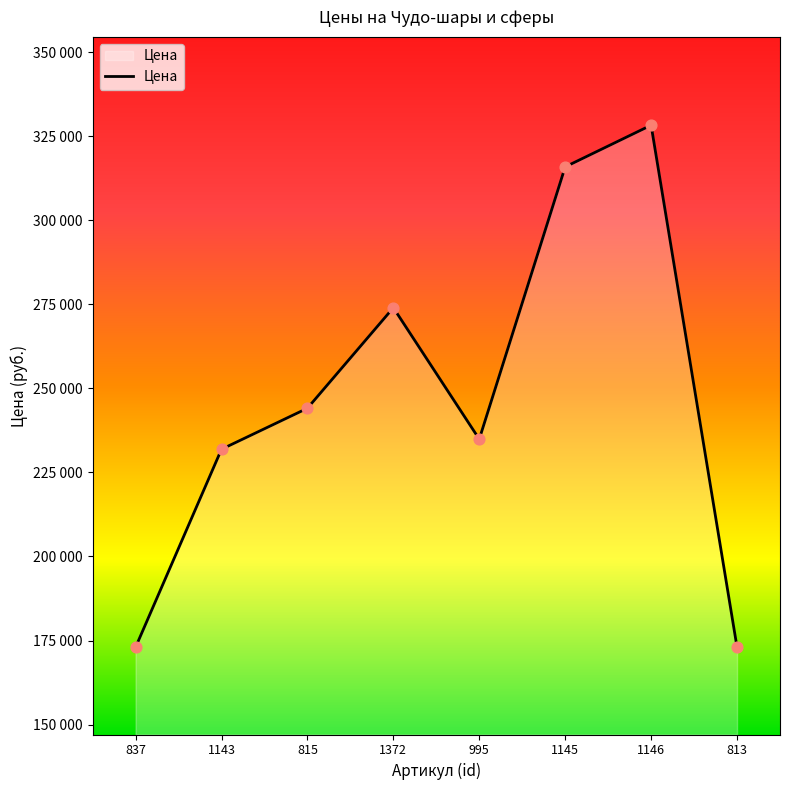

What is the change in value from 995 to 813?

-61900